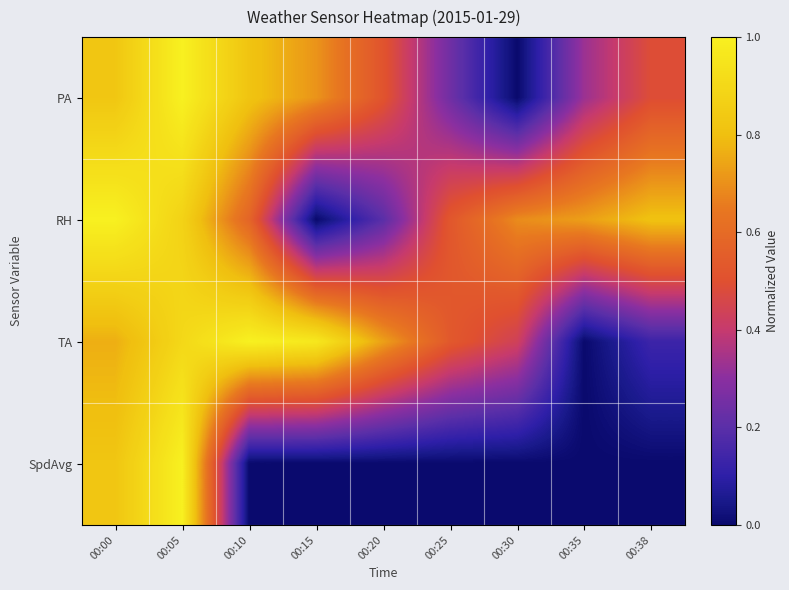

List the series in order of their peak value, highest first.

PA, RH, TA, SpdAvg